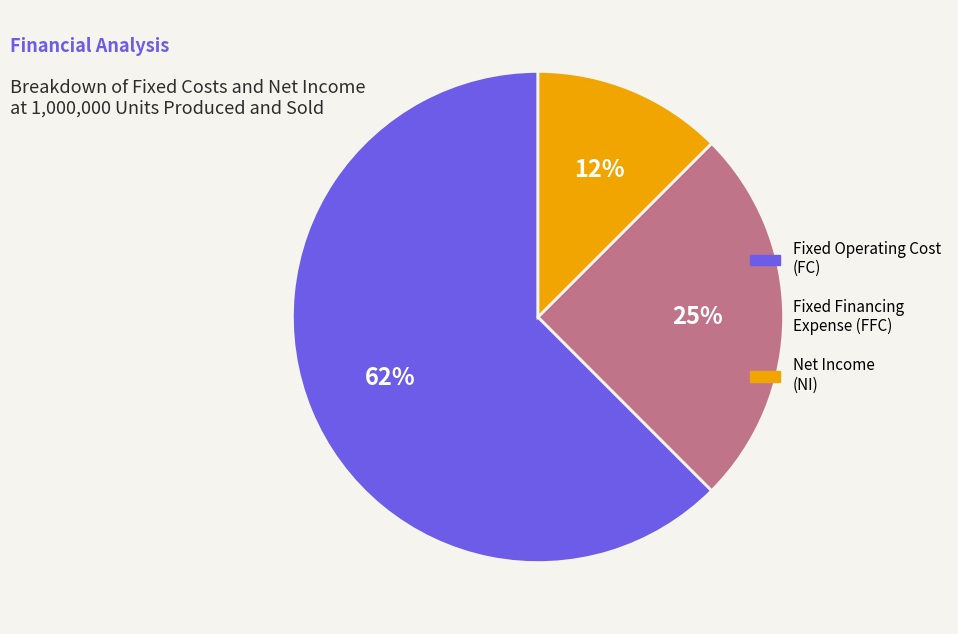

Is there any slice that represents more than half of the pie?

Yes